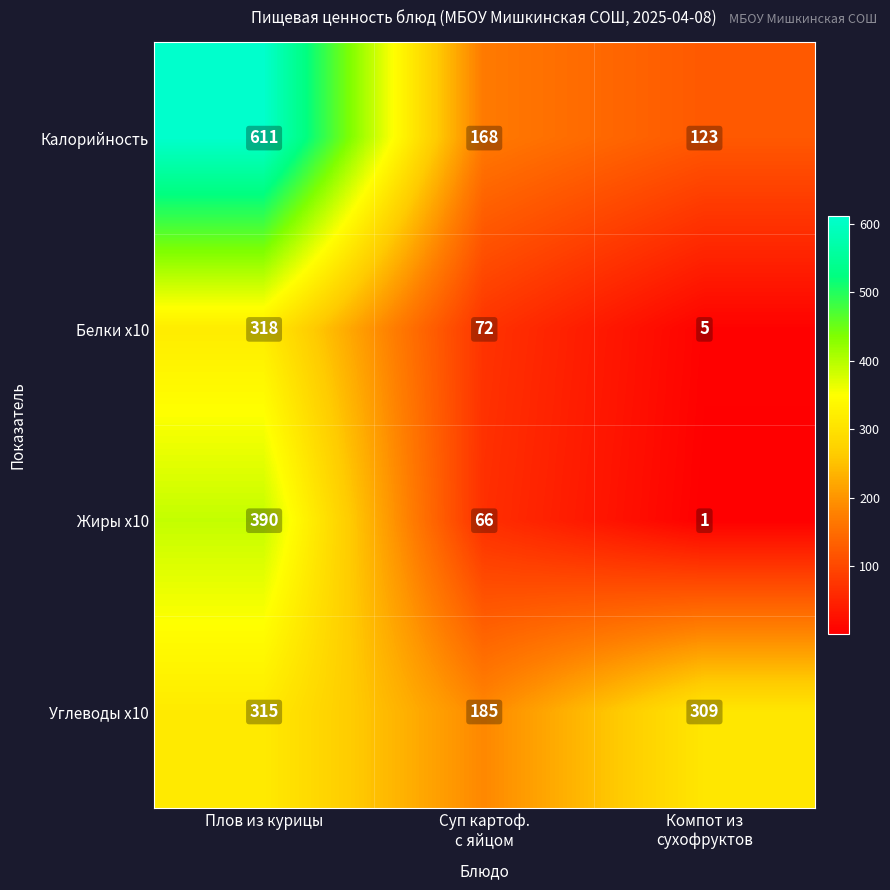

Reading right to left, transcribe all the data shown in this chart.

Калорийность: 123	168	611
Белки x10: 5	72	318
Жиры x10: 1	66	390
Углеводы x10: 309	185	315